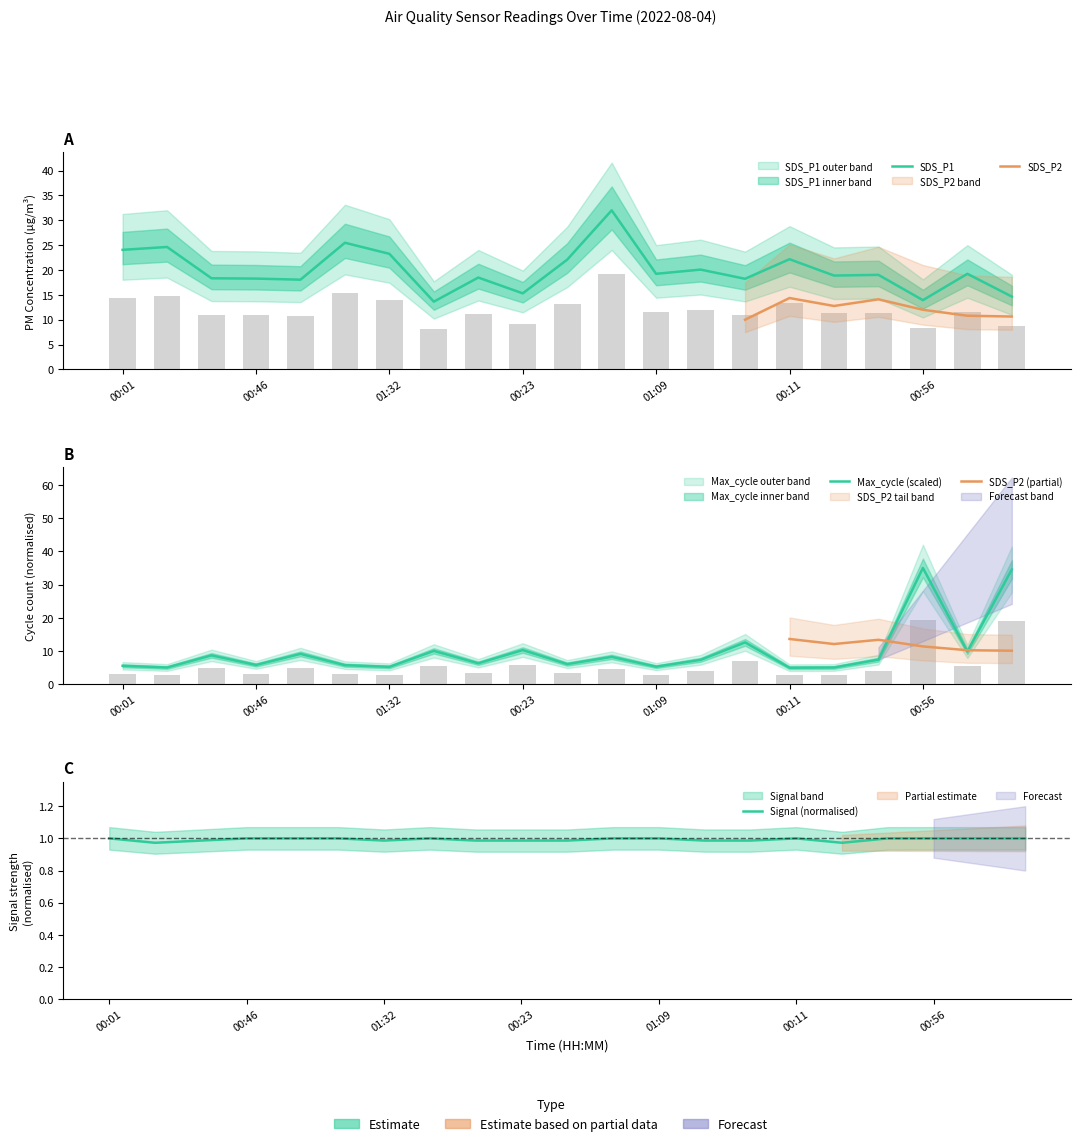

What is the difference between the maximum and minimum values in the Max_cycle_scaled series?

30.0